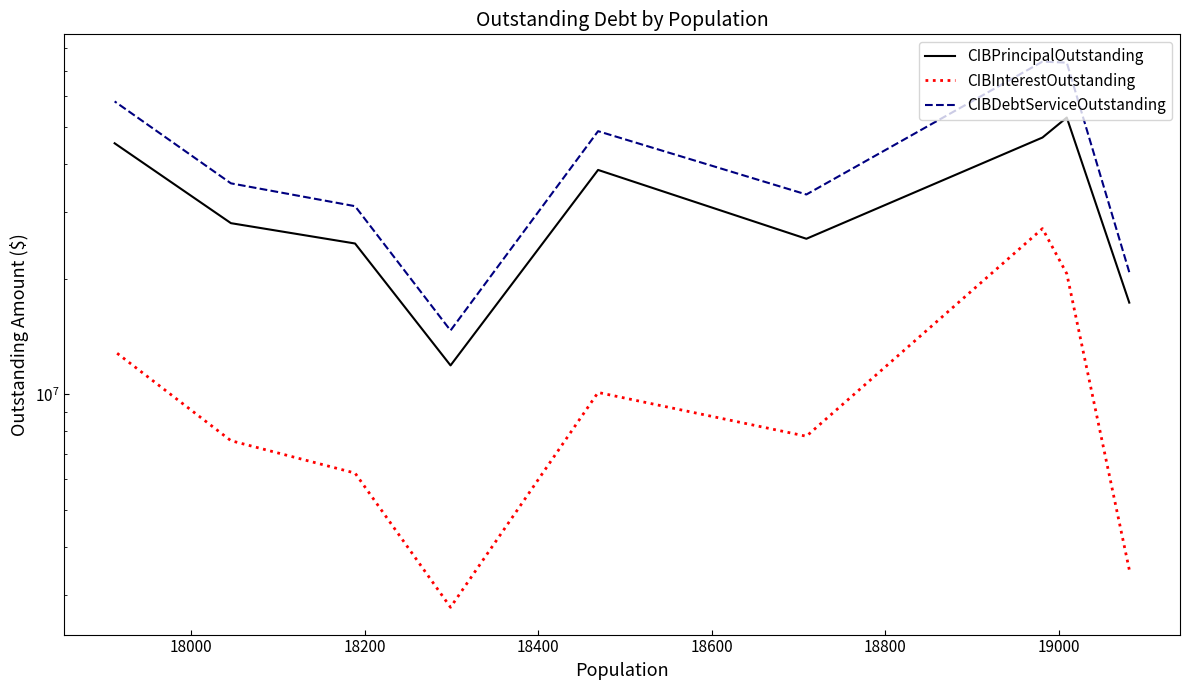

List the series in order of their overall mean, lowest first.

CIBInterestOutstanding, CIBPrincipalOutstanding, CIBDebtServiceOutstanding